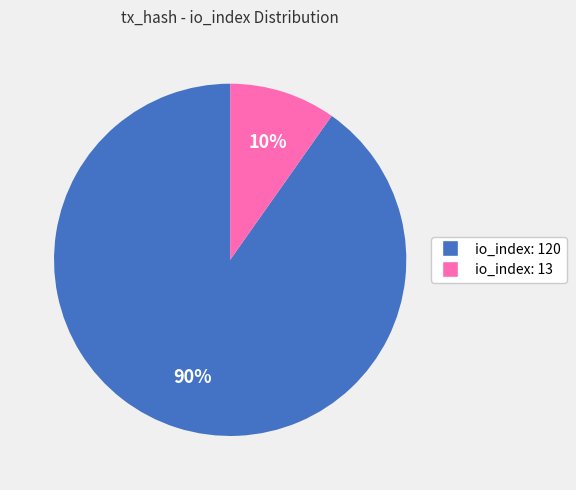

Which slice is the smallest?

io_index: 13